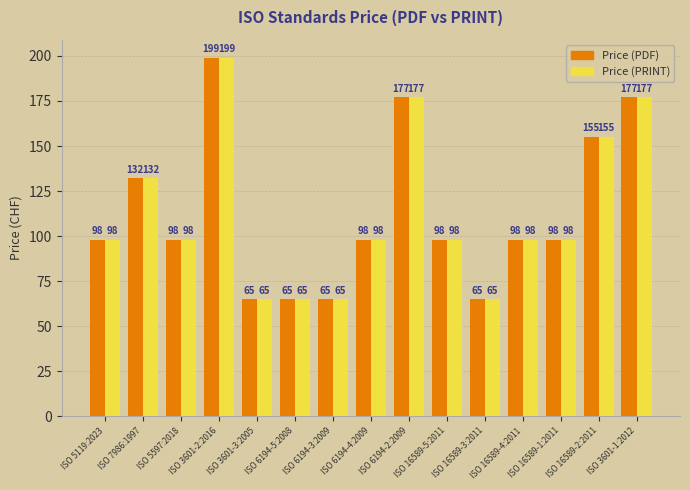

Are the bars grouped side by side (vs. stacked)?

Yes